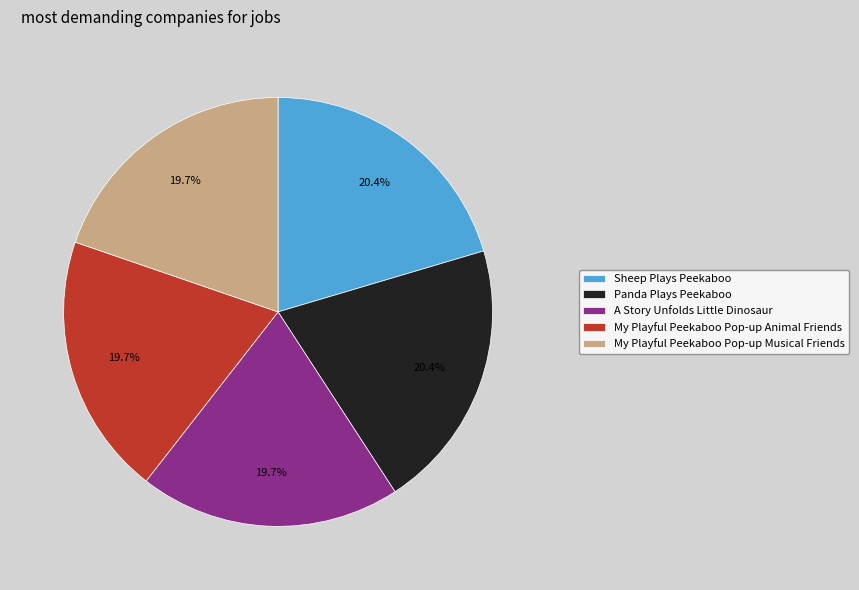

To the nearest percent, what percentage of the pie is Sheep Plays Peekaboo?

20%